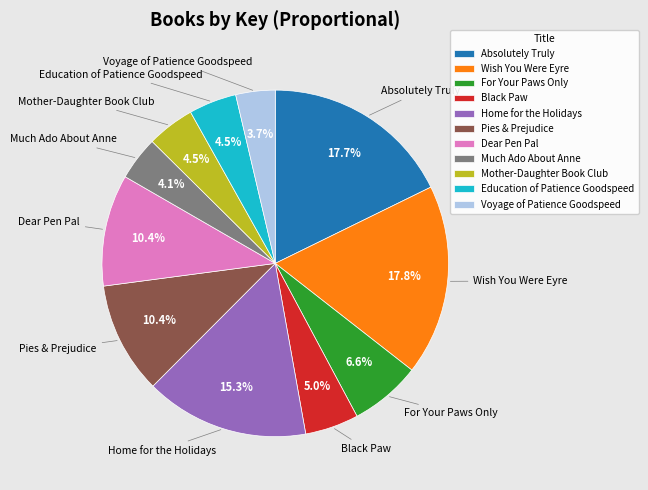

To the nearest percent, what is the average slice percentage?

9%